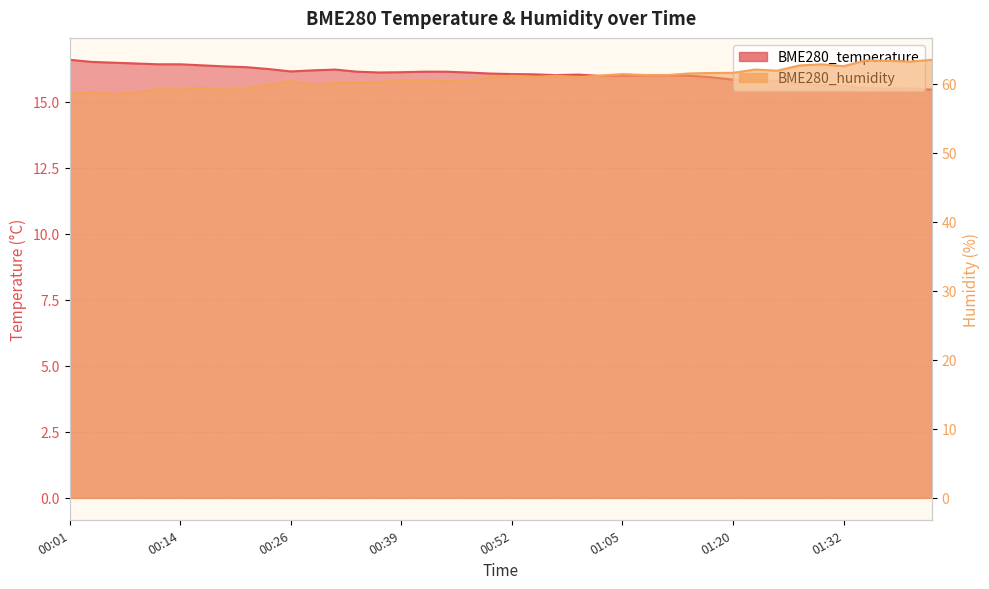

True or false: BME280_humidity and BME280_temperature cross at least once.

False